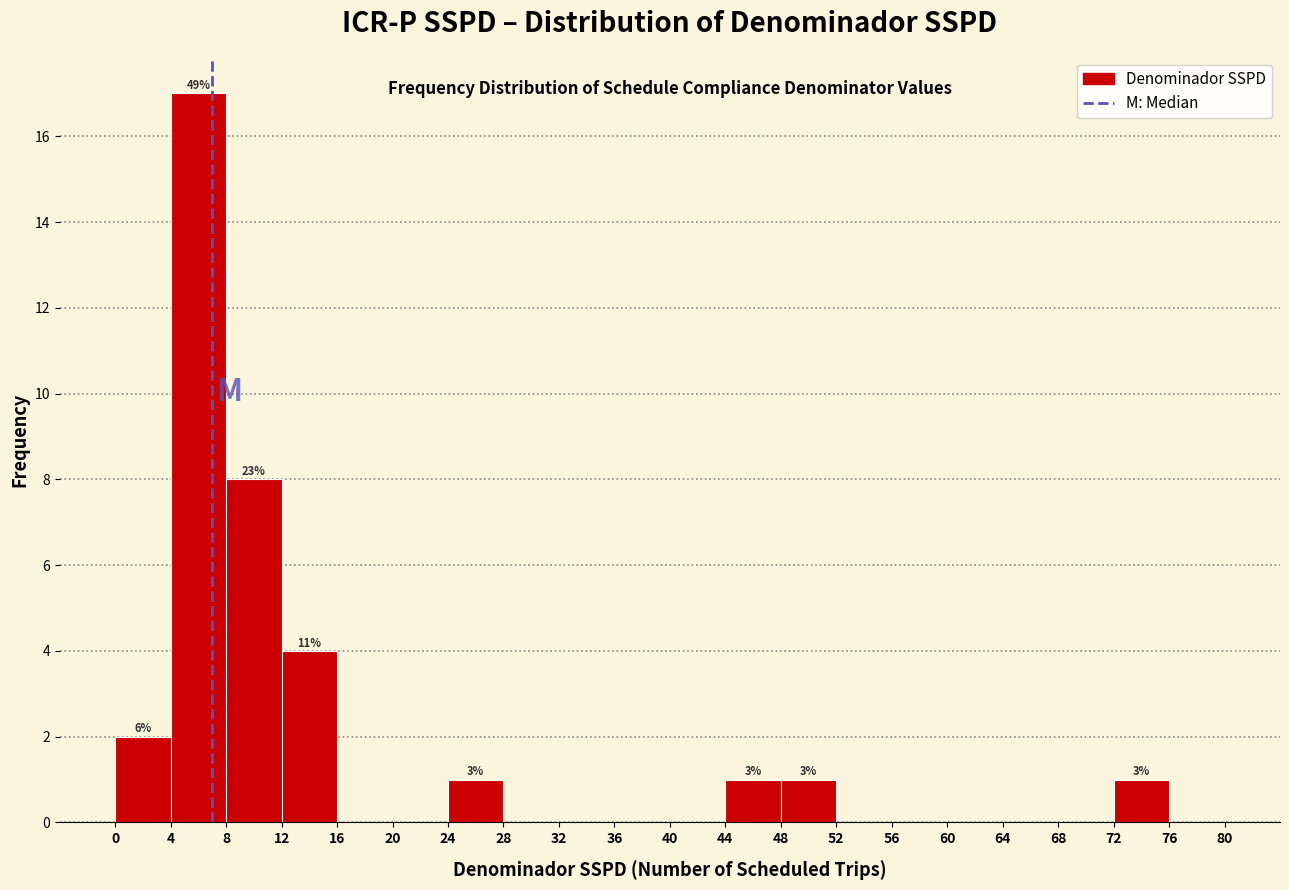

Which range on the x-axis has the tallest bar?

4 to 8